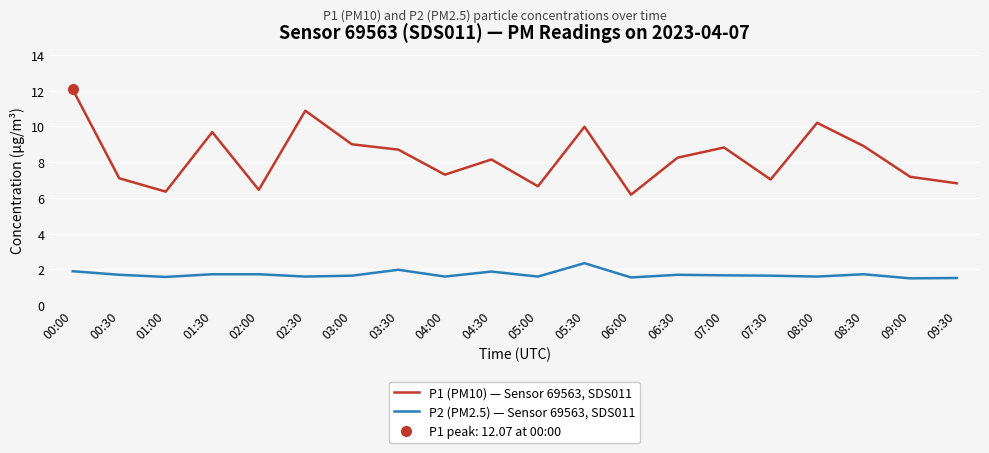

At 09:30, list the series in order from smallest to largest.

P2 (PM2.5) — Sensor 69563, SDS011, P1 (PM10) — Sensor 69563, SDS011